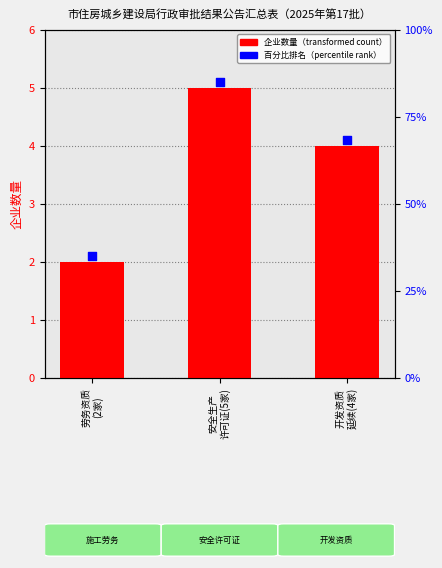

What is the ratio of the value at 开发资质
延续(4家) to the value at 安全生产
许可证(5家)?

0.8